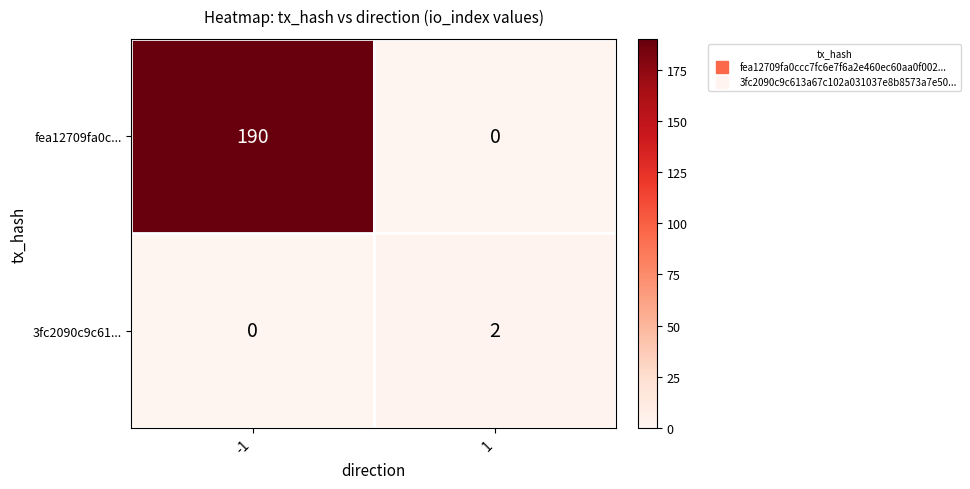

At how many categories does at least one series exceed 162?

1